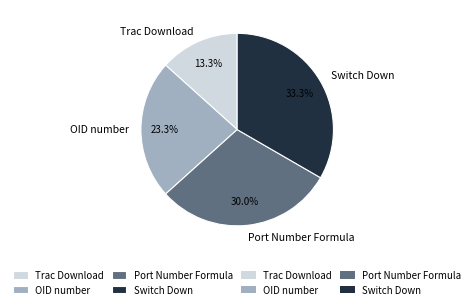

To the nearest percent, what is the difference between the largest and smallest slice percentages?

20%